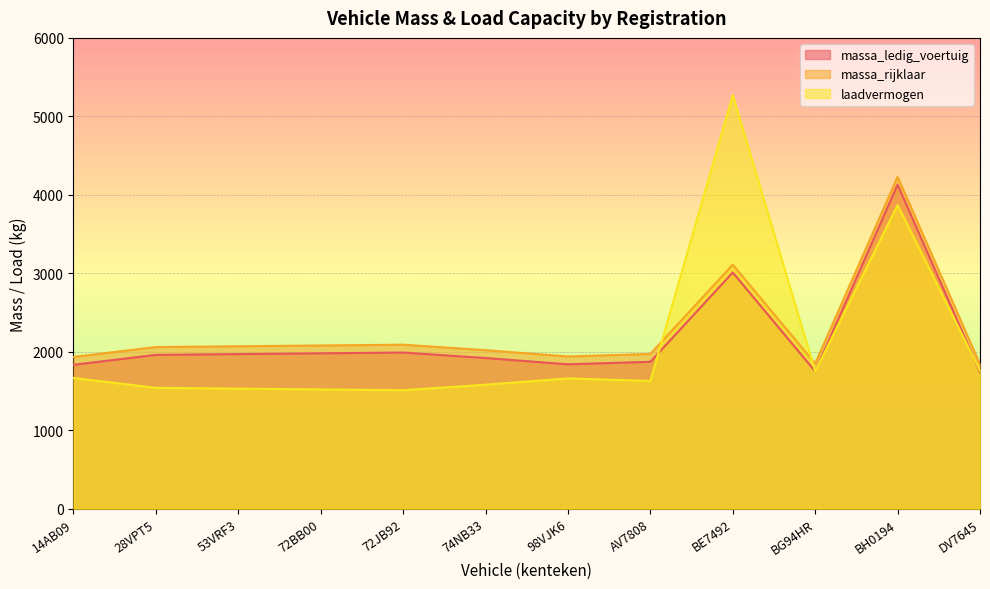

Reading left to right, list all the values displayed in this chart.

massa_ledig_voertuig: 1834	1960	1970	1980	1990	1920	1840	1872	3010	1750	4130	1740
massa_rijklaar: 1934	2060	2070	2080	2090	2020	1940	1972	3110	1850	4230	1840
laadvermogen: 1666	1540	1530	1520	1510	1580	1660	1628	5270	1750	3870	1760